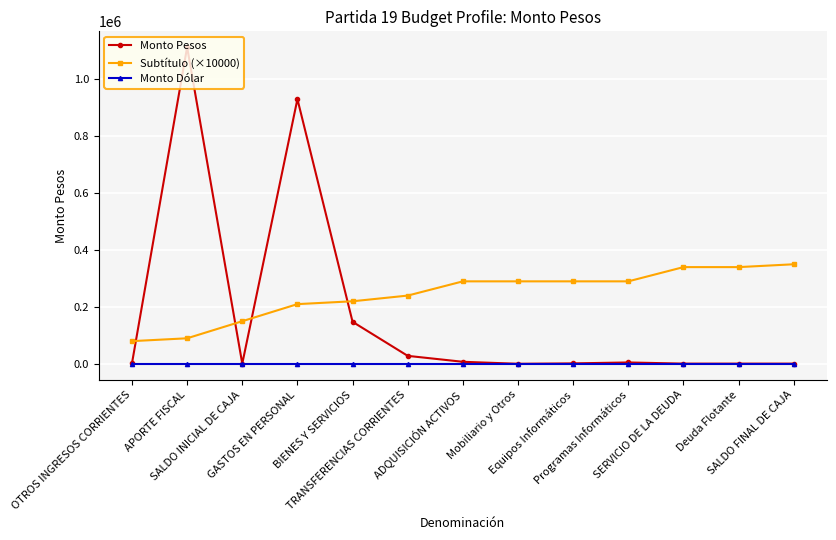

Which series changed the most between Programas Informáticos and Deuda Flotante?

Subtítulo (×10000)